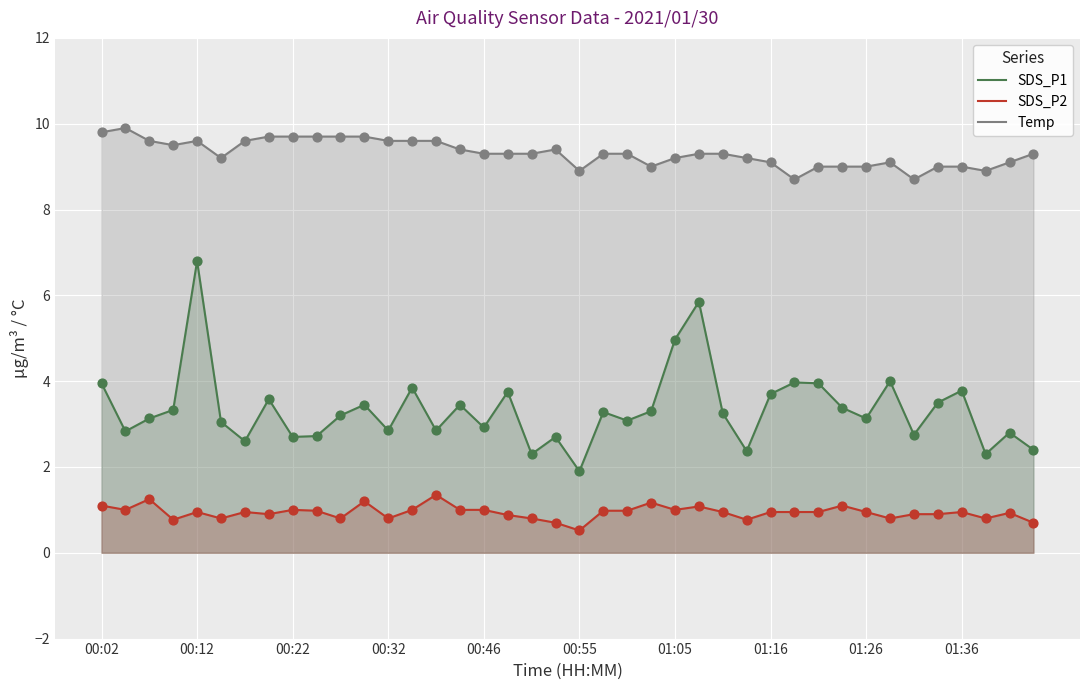

Which series has the largest total across all categories?

Temp